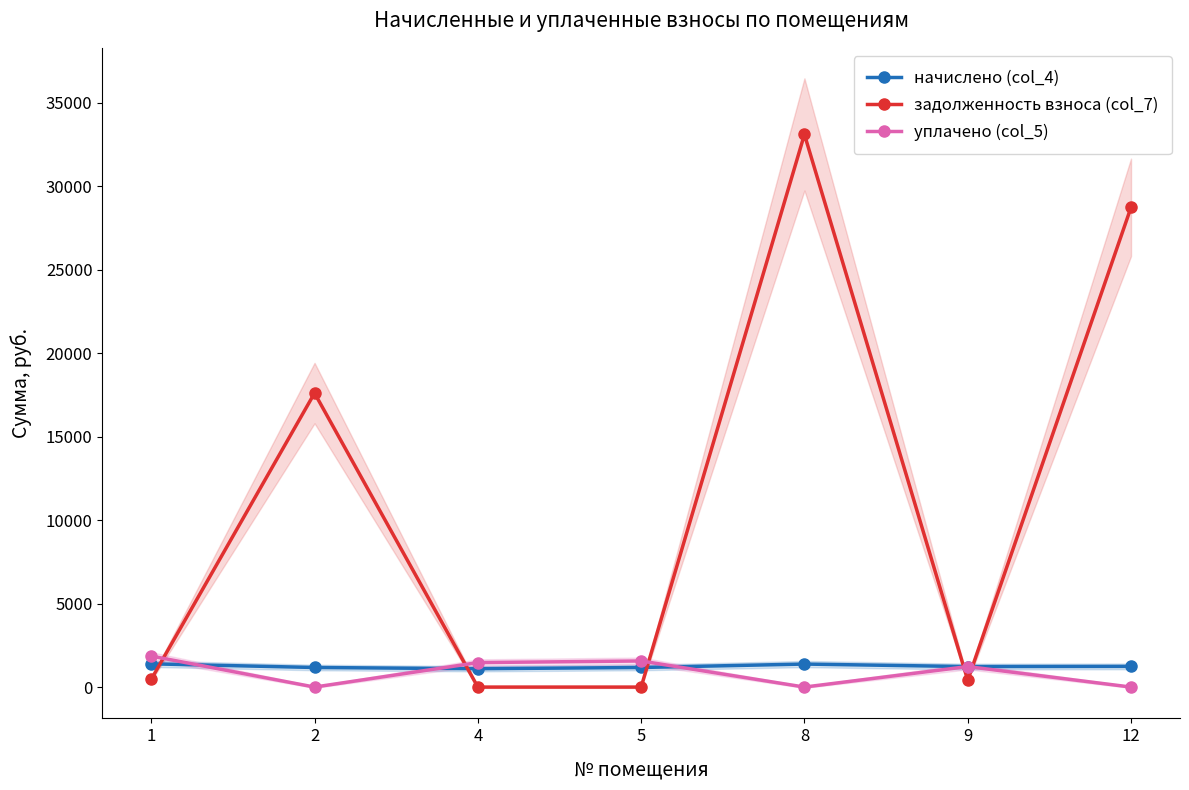

Rank the series at 1 from highest to lowest value.

уплачено (col_5), начислено (col_4), задолженность взноса (col_7)